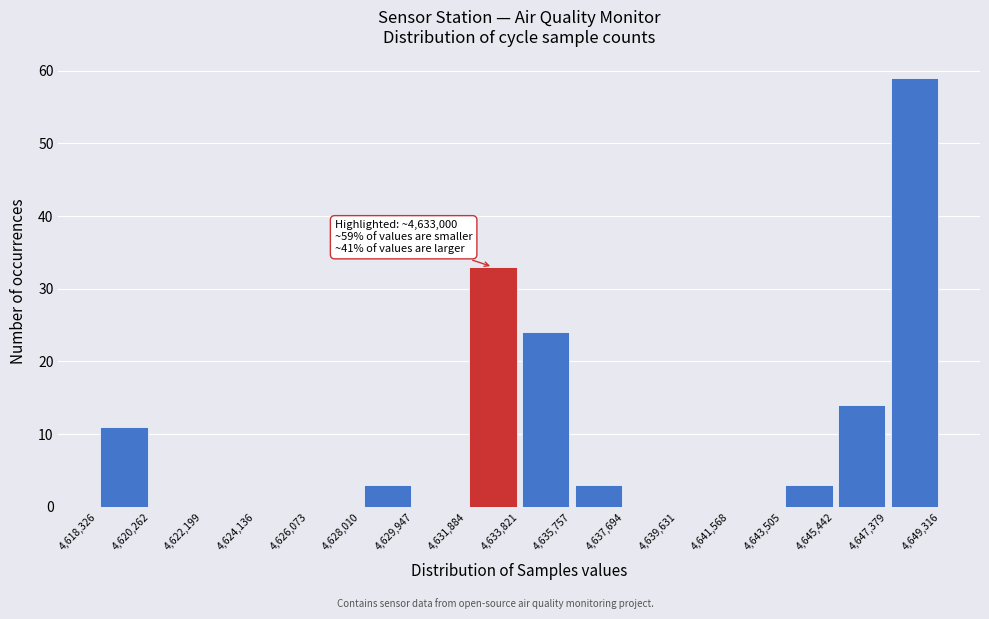

Which range on the x-axis has the tallest bar?

4,647,379 to 4,649,316